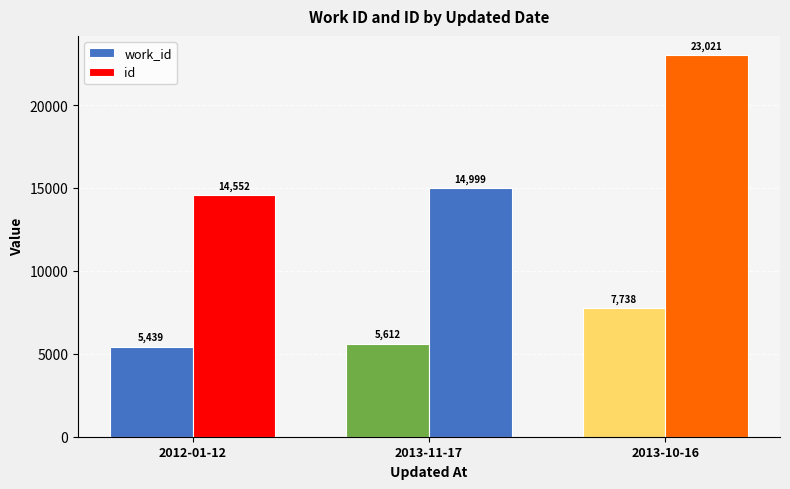

What is the total value across all series at 2013-11-17?

20611